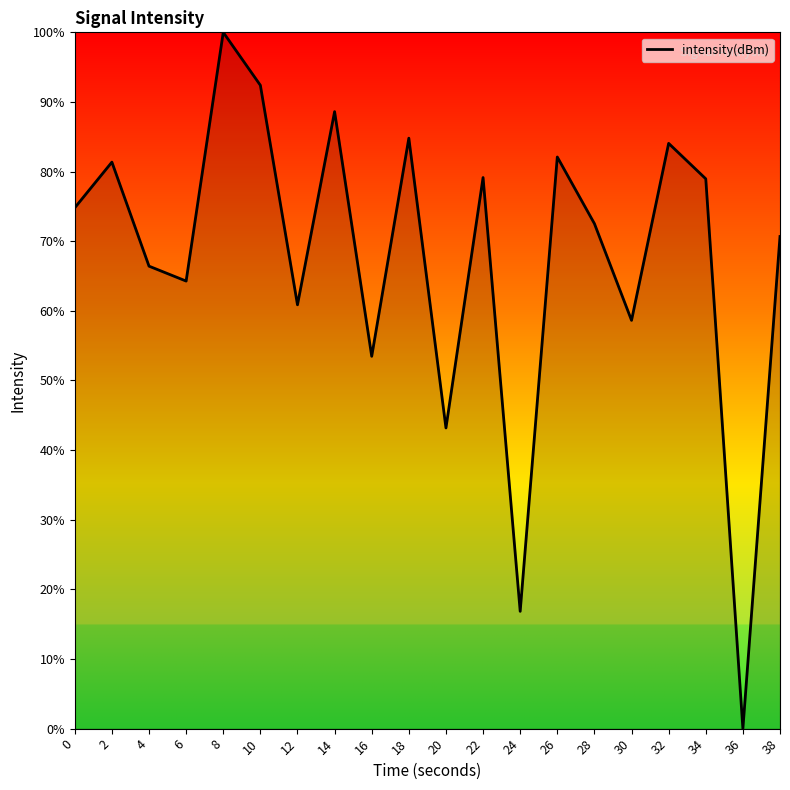

True or false: the data has more than 2 interior local peaks.

True